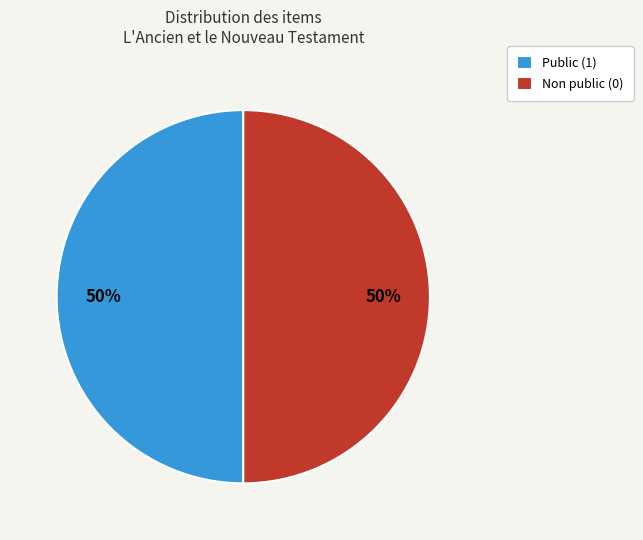

Approximately how many times larger is the value at Non public (0) compared to Public (1)?

1.0